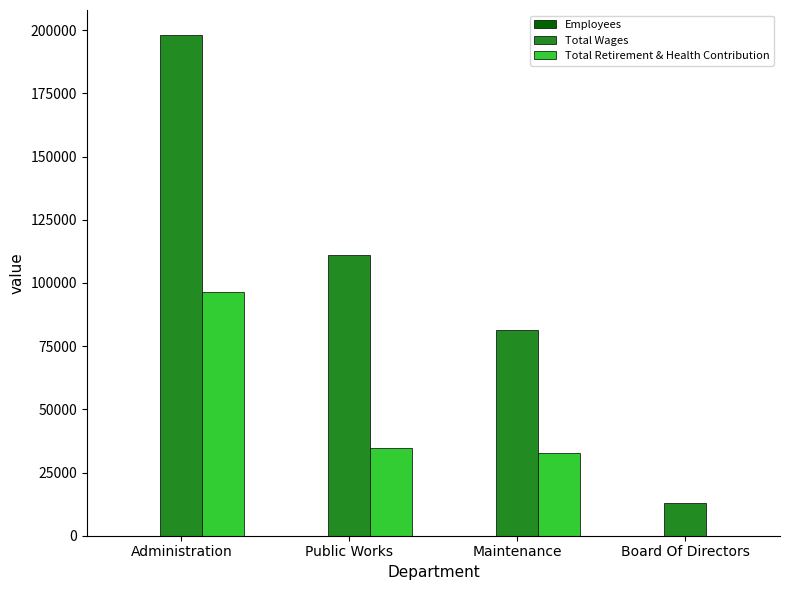

Is the value of Total Retirement & Health Contribution at Maintenance greater than the value of Total Wages at Maintenance?

No